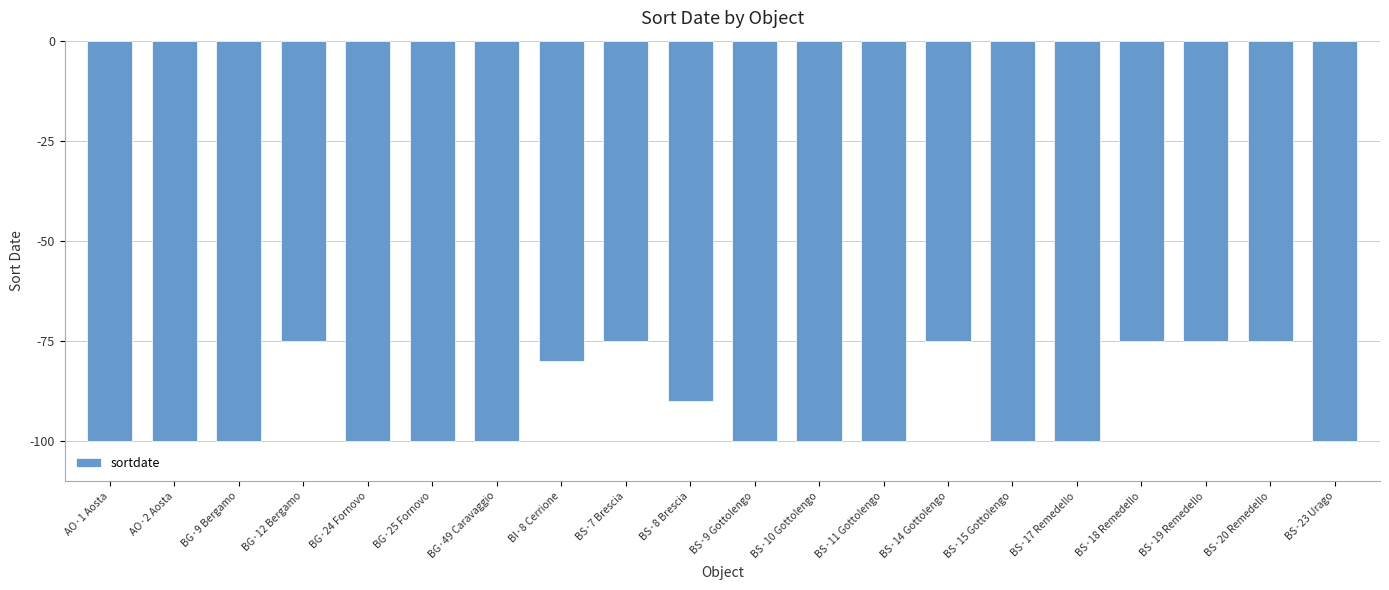

What is the difference between the values at BG·49 Caravaggio and BS·18 Remedello?

25